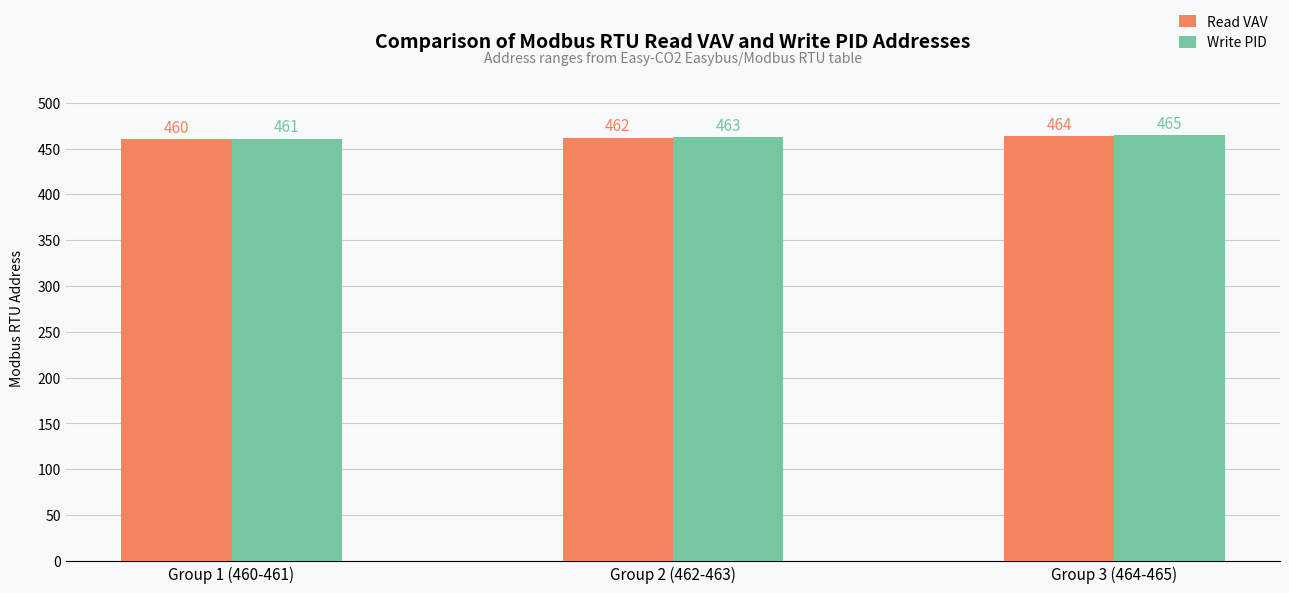

What is the average value of the Write PID series?

463